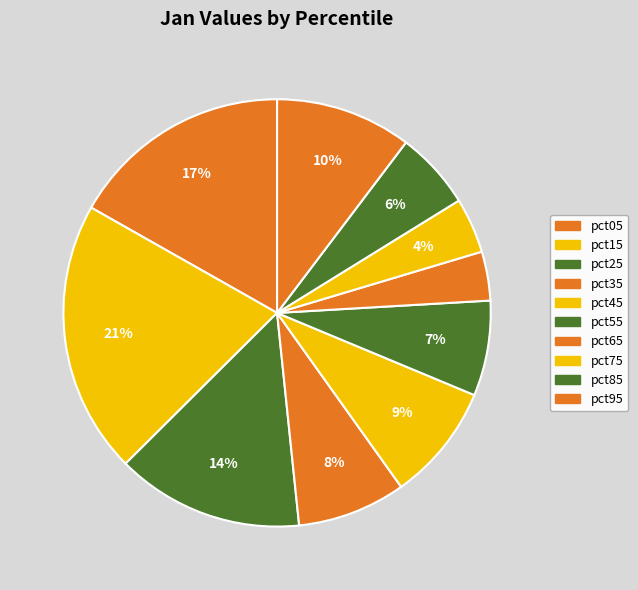

Does pct35 account for over 50% of the chart?

No